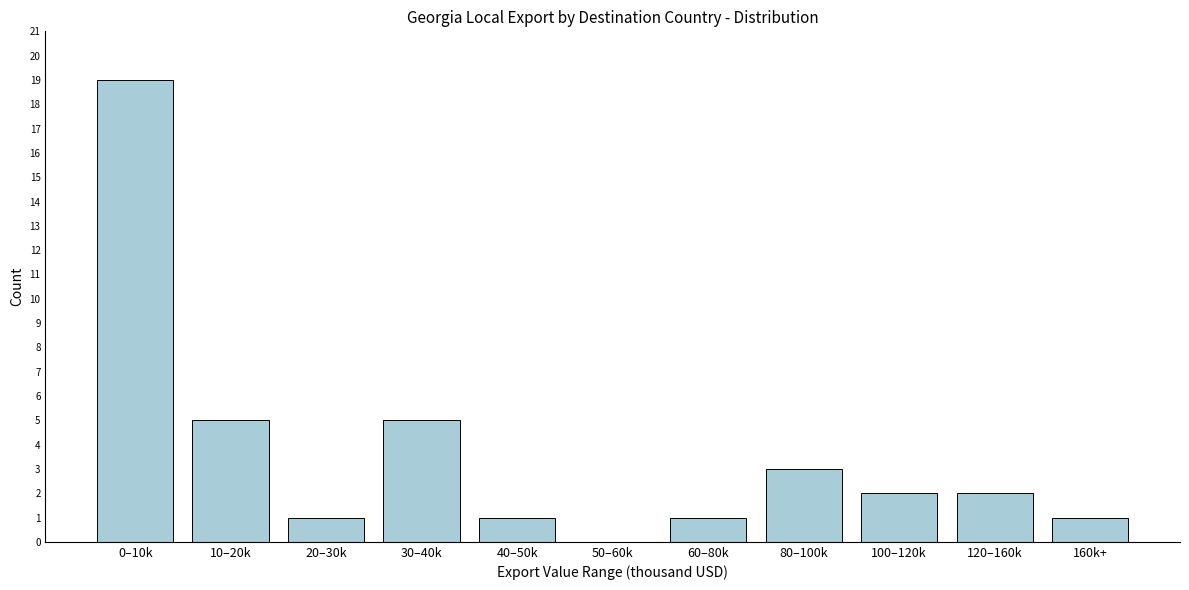

Reading left to right, what are all the values shown in this chart?

0–10k=19	10–20k=5	20–30k=1	30–40k=5	40–50k=1	50–60k=0	60–80k=1	80–100k=3	100–120k=2	120–160k=2	160k+=1